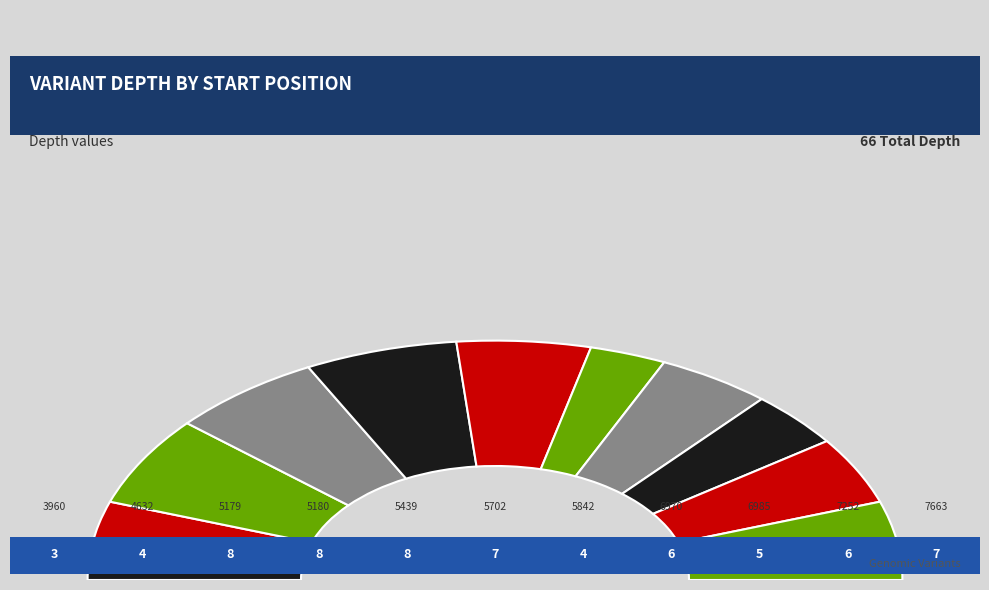

How many slices are in this pie chart?

11